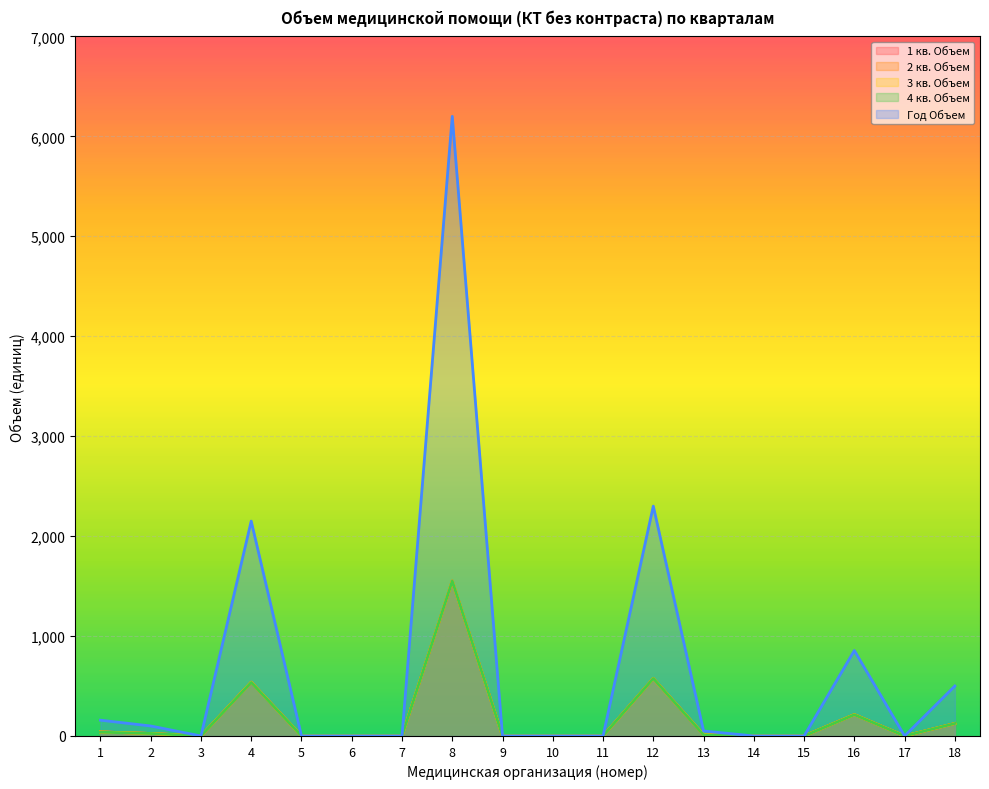

What is the total value across all series at 13?

100